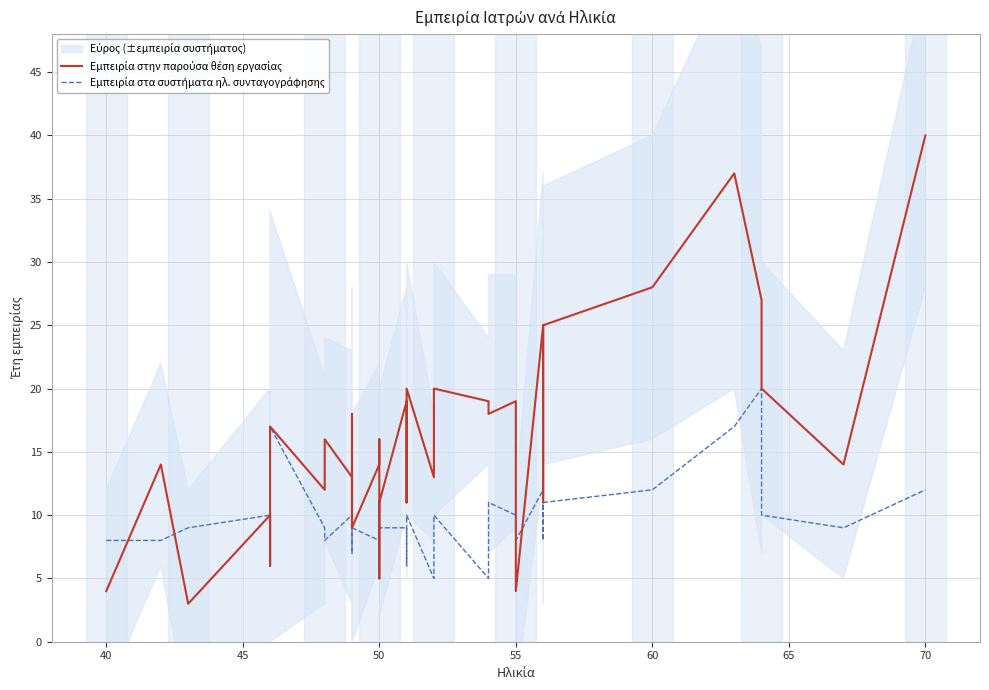

At how many categories does at least one series exceed 6?

39